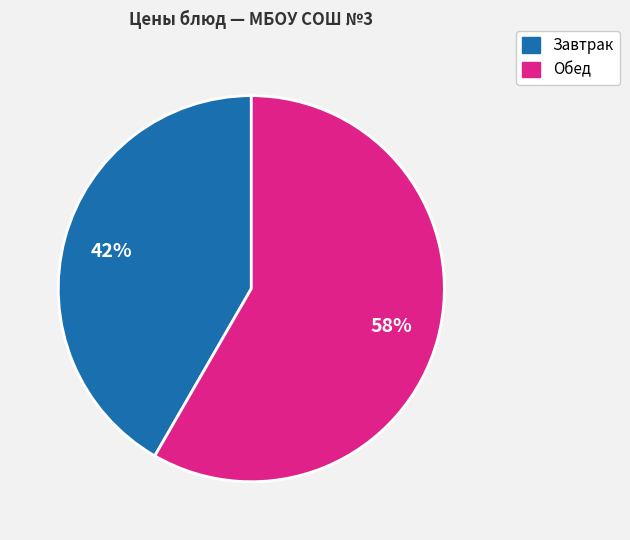

Does any single category account for the majority?

Yes